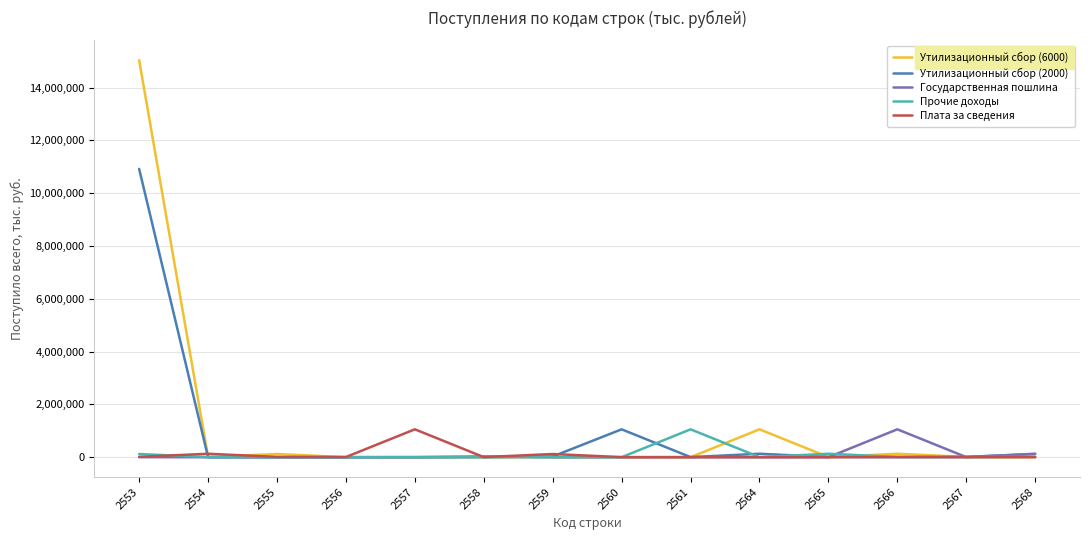

Which series has the widest spread of values?

Утилизационный сбор (6000)